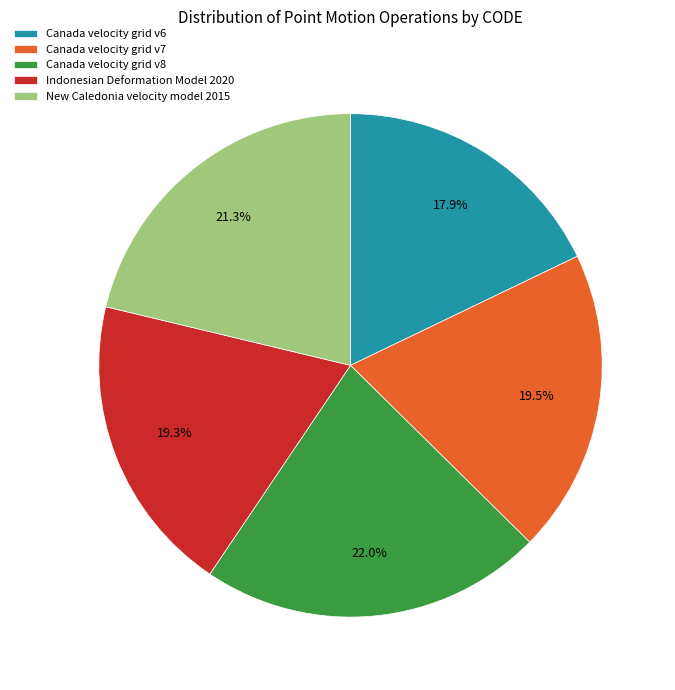

Do Indonesian Deformation Model 2020 and New Caledonia velocity model 2015 together represent more than half of the pie?

No